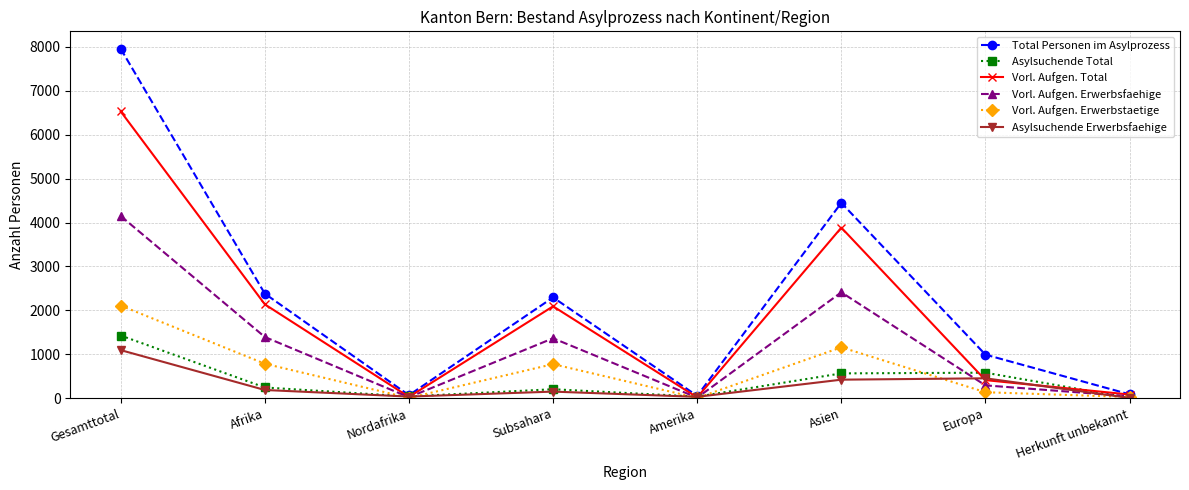

How many categories are shown in the chart?

8